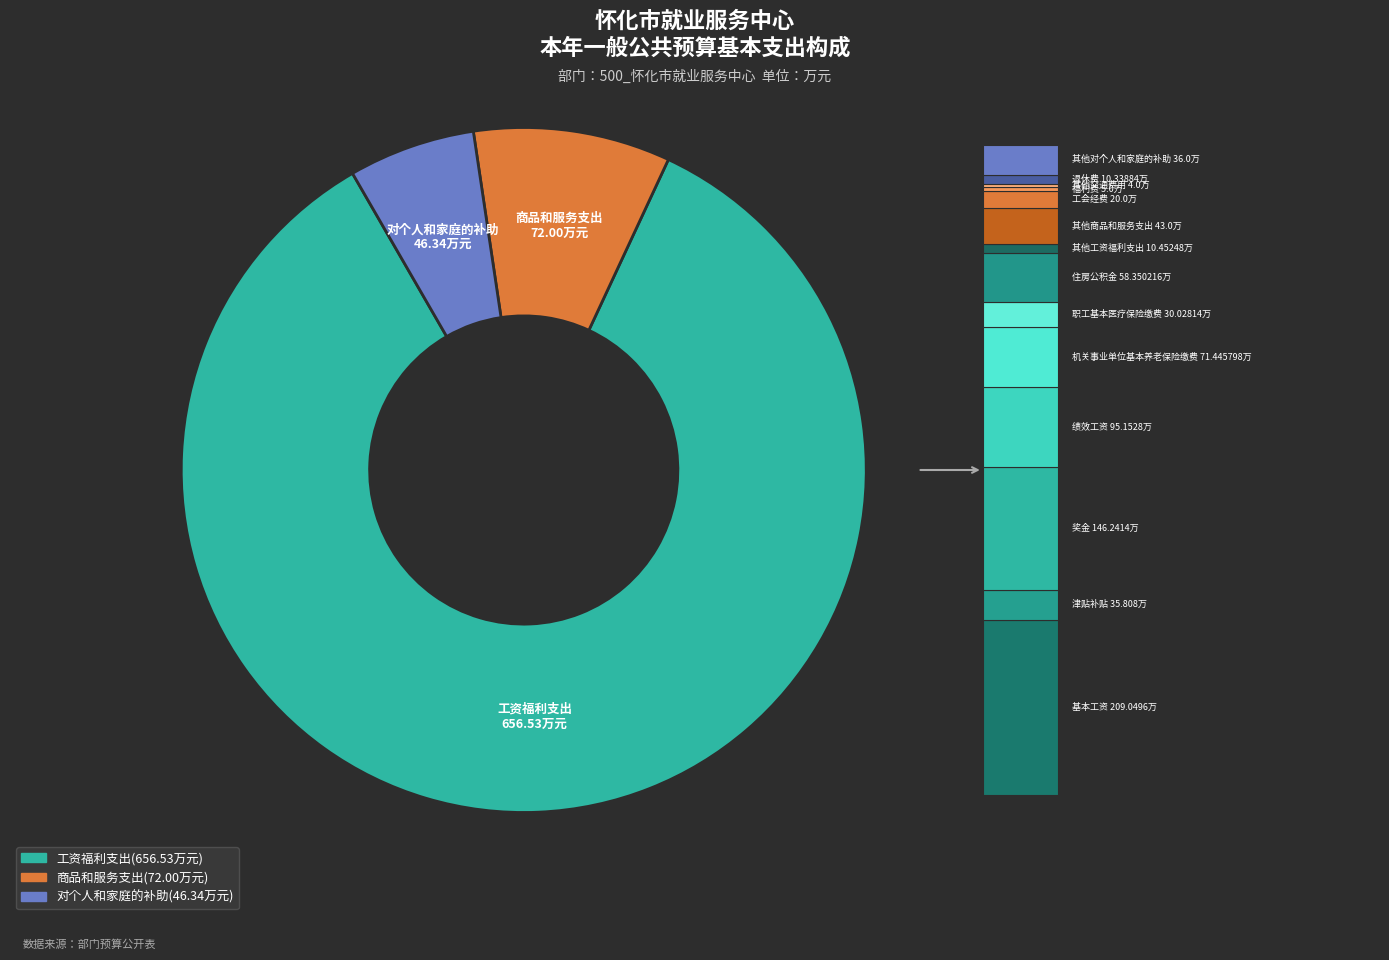

Combined, do 工资福利支出 and 对个人和家庭的补助 account for over 50%?

Yes